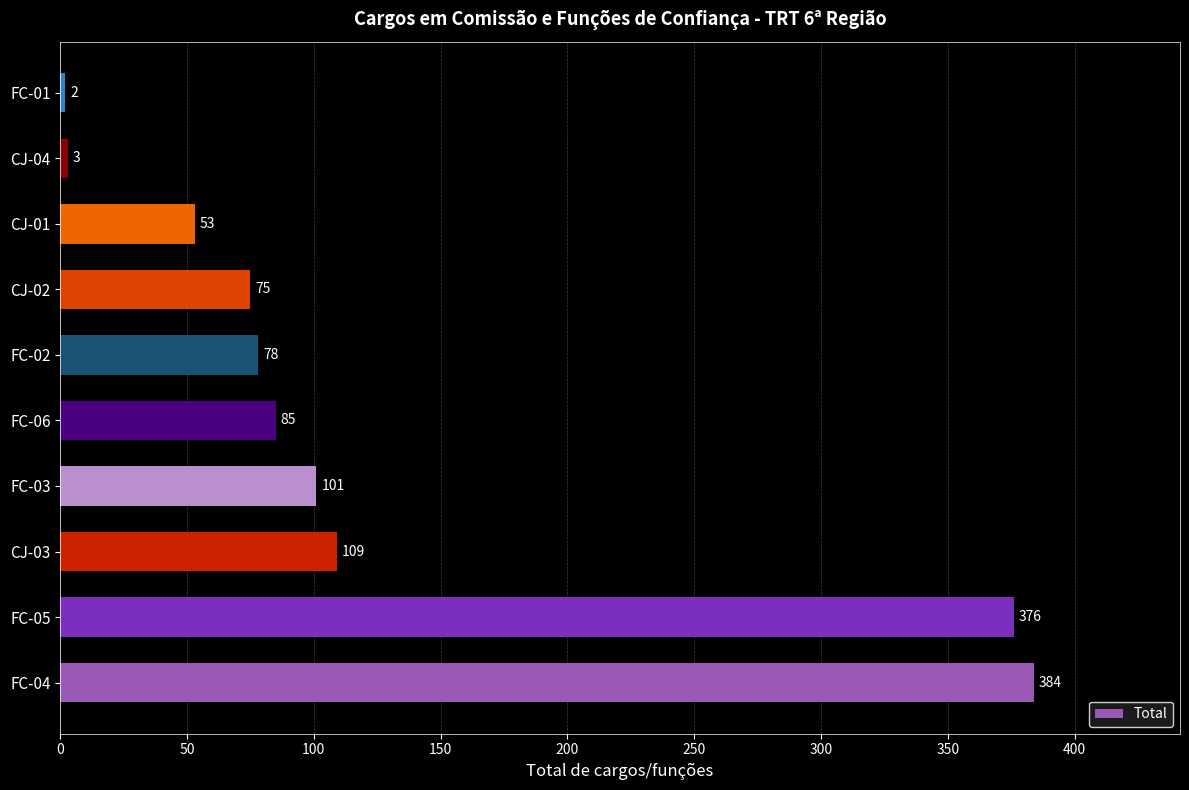

Are the bars horizontal?

Yes